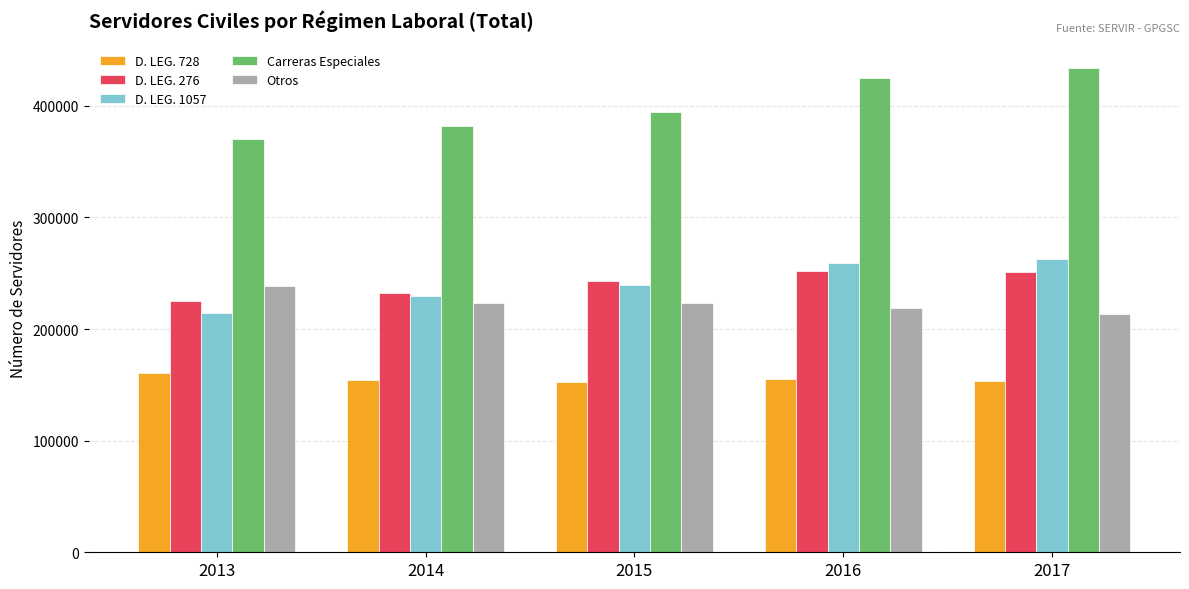

Which series has the largest total across all categories?

Carreras Especiales